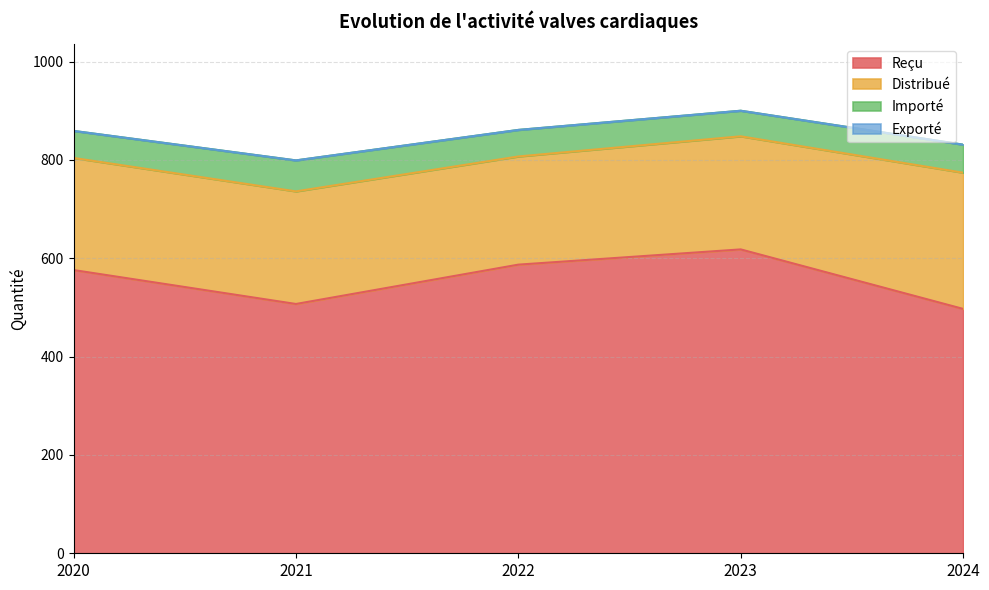

True or false: Importé and Distribué cross at least once.

False